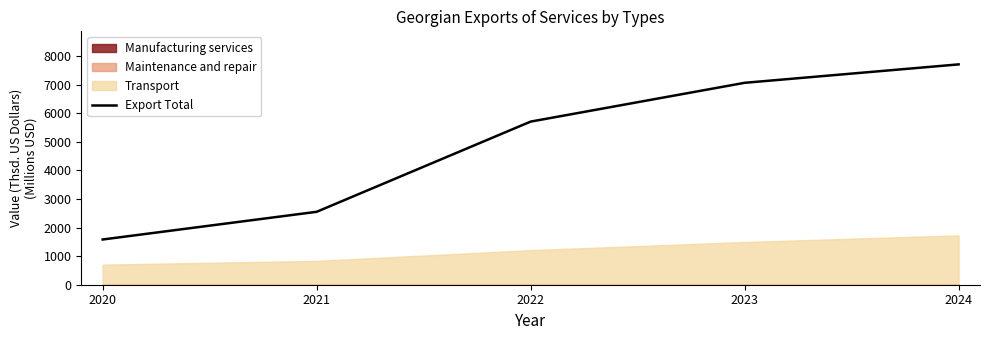

Rank the categories by value from highest to lowest.

2024, 2023, 2022, 2021, 2020